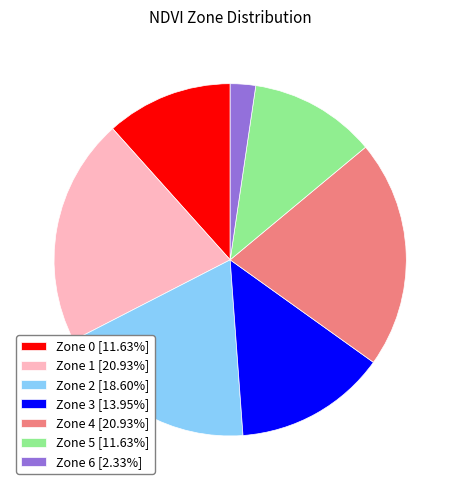

Which category has the smallest portion of the pie?

Zone 6